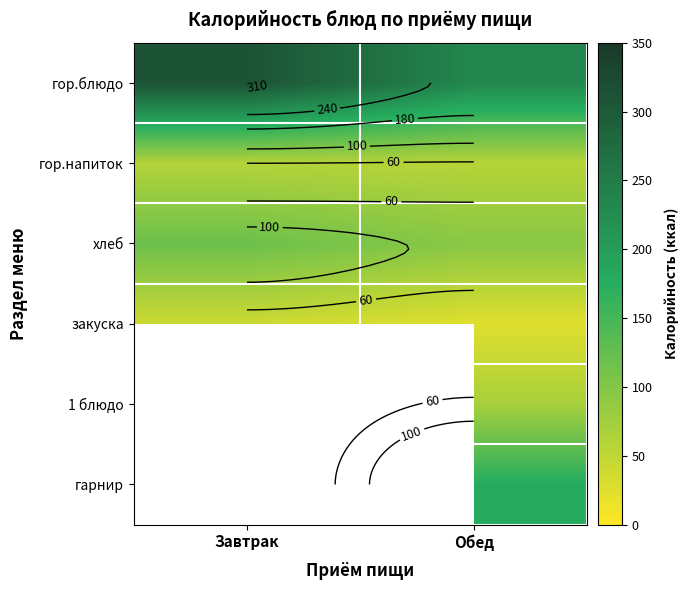

What is the spread (max minus min) of values at Обед?

208.2